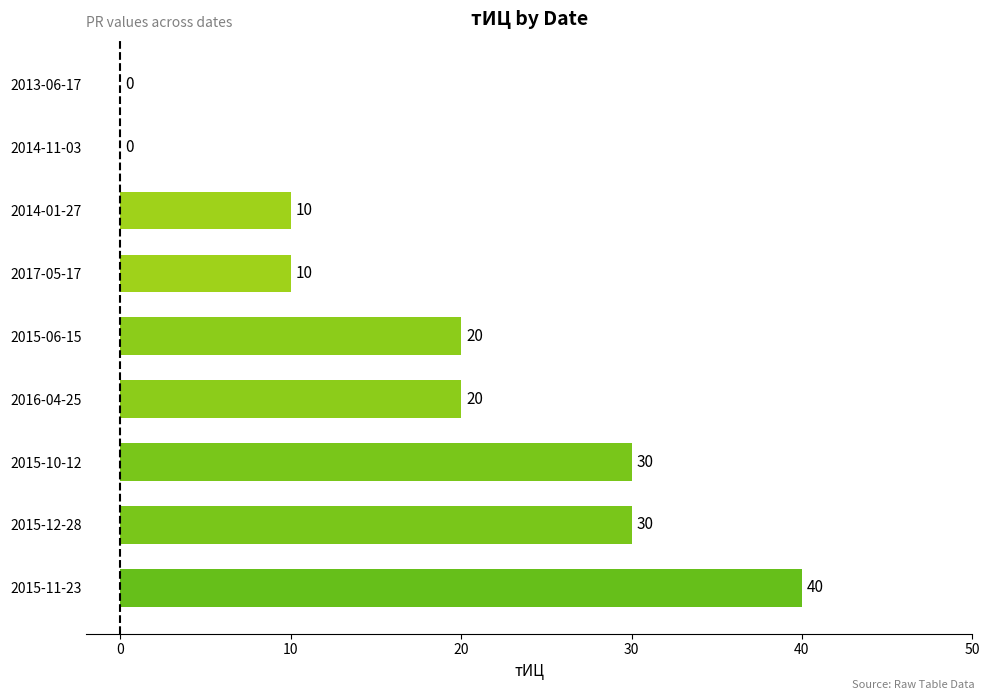

Count the values in the range 10 to 30.

6